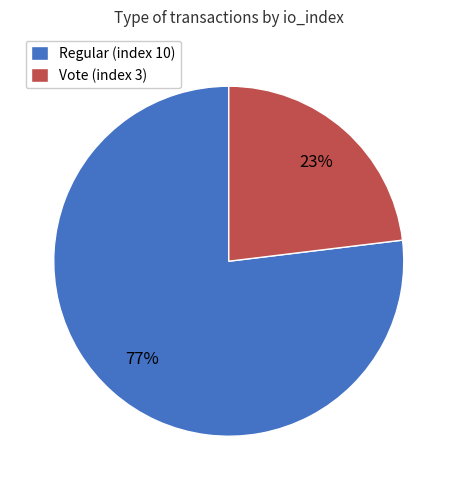

To the nearest percent, what portion does Regular (index 10) represent?

77%